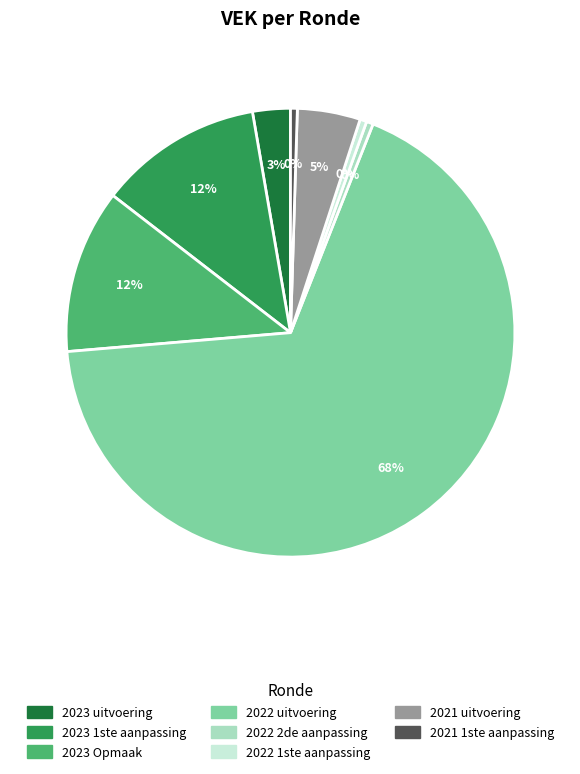

To the nearest percent, what is the average slice percentage?

12%